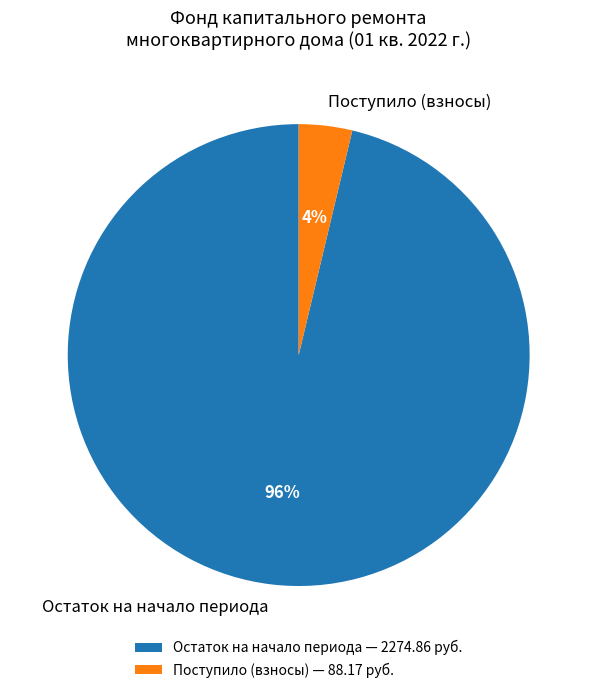

To the nearest percent, what portion does Остаток на начало периода represent?

96%